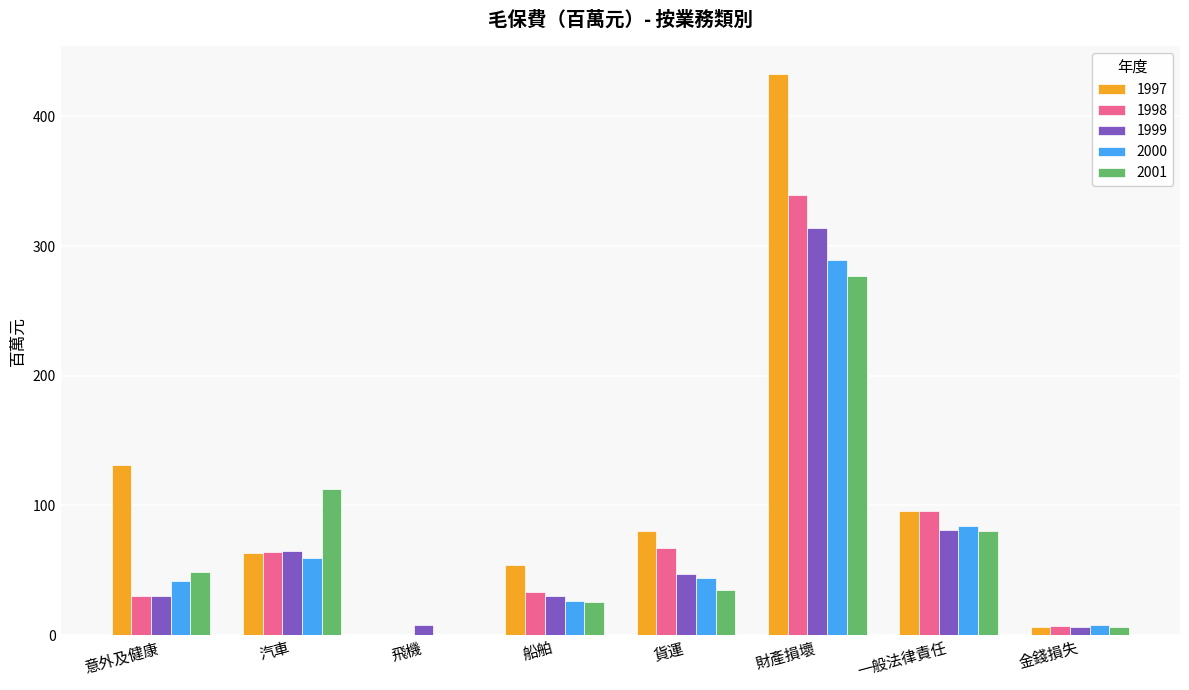

Are the bars horizontal?

No